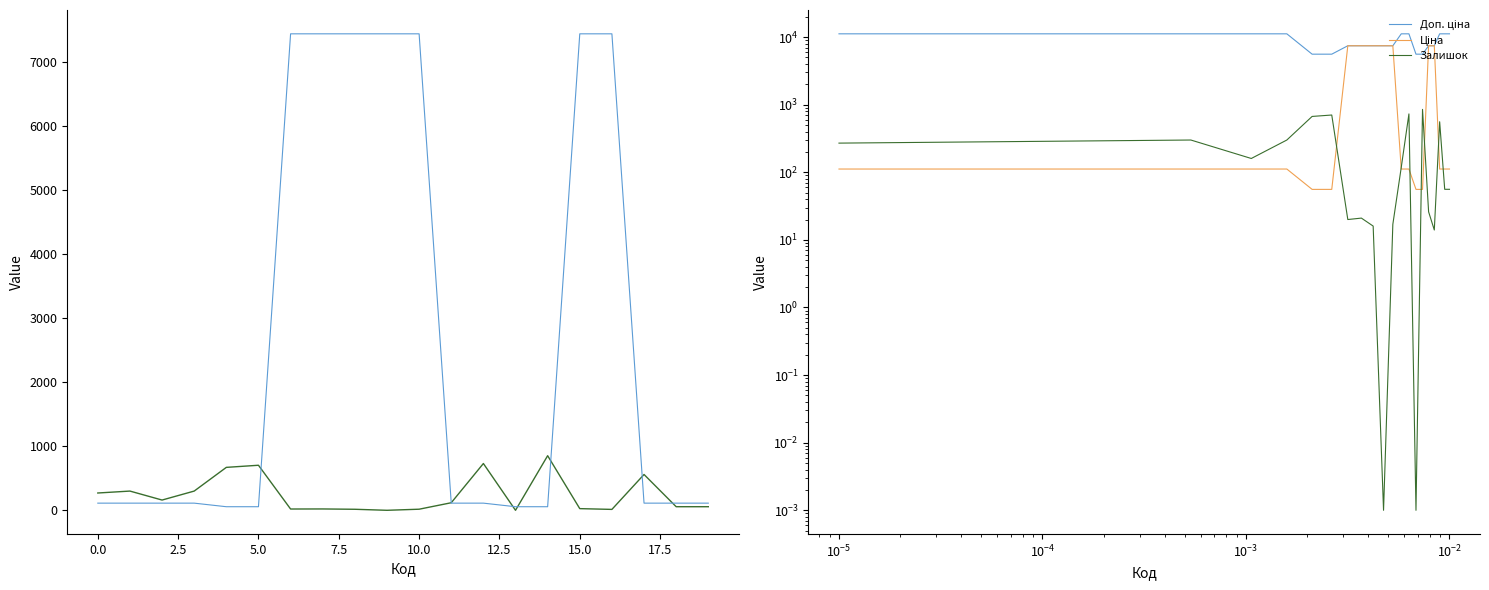

What is the total value across all series at 5.0?

11580.7